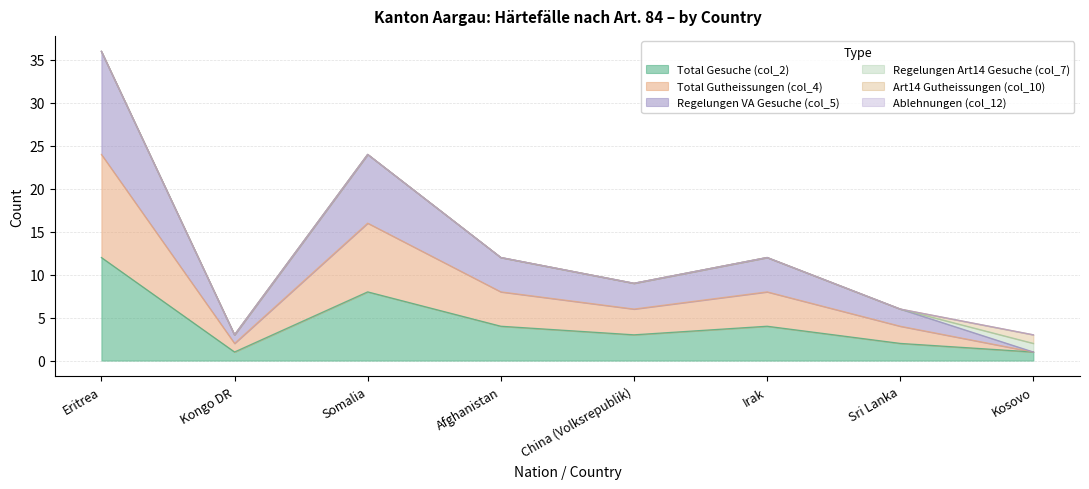

How many interior local peaks does the Regelungen VA Gesuche (col_5) series have?

2